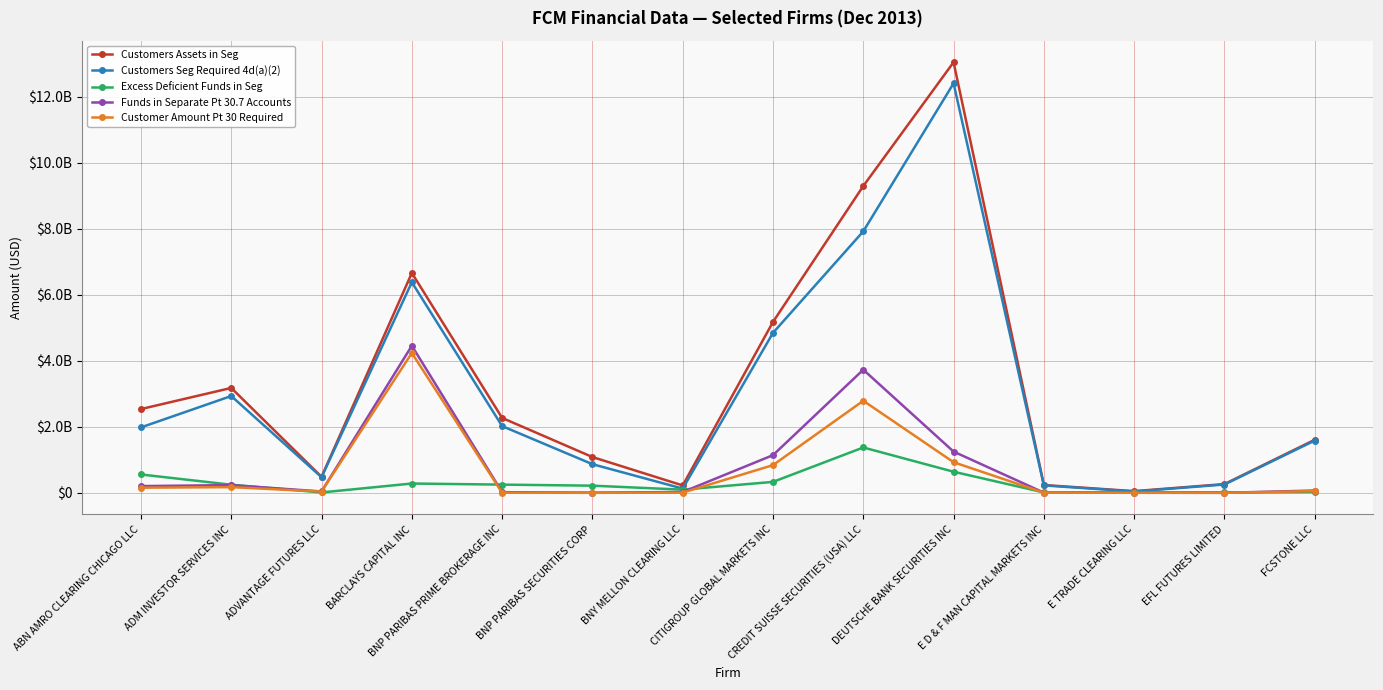

What is the label of the 9th point from the left?

CREDIT SUISSE SECURITIES (USA) LLC